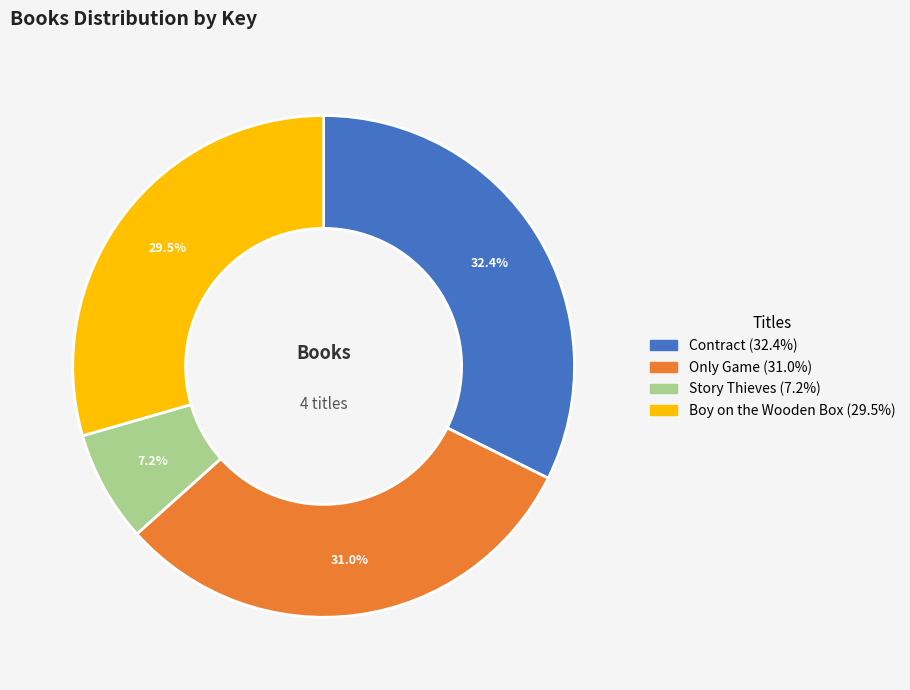

Is it true that Contract is 23% of the pie?

False